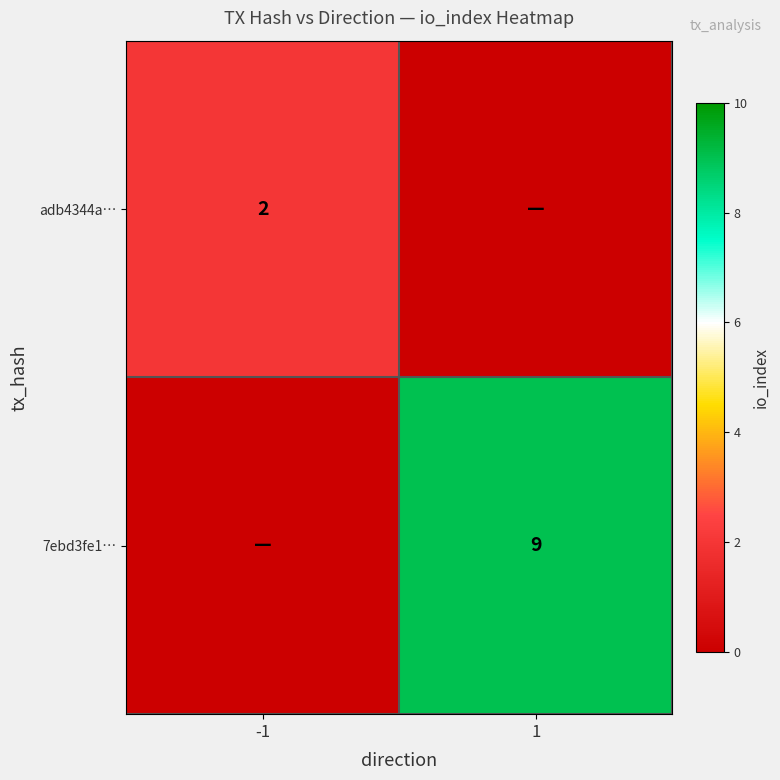

True or false: adb4344a… has a value of 3 at -1.

False